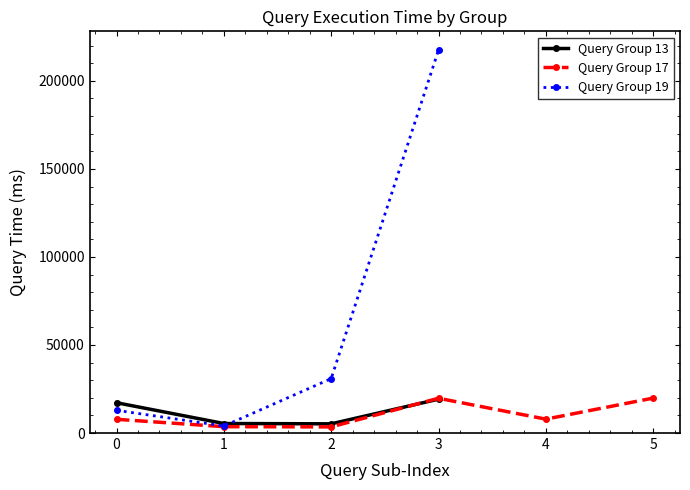

Is it true that the value at 11d is 1199?

False